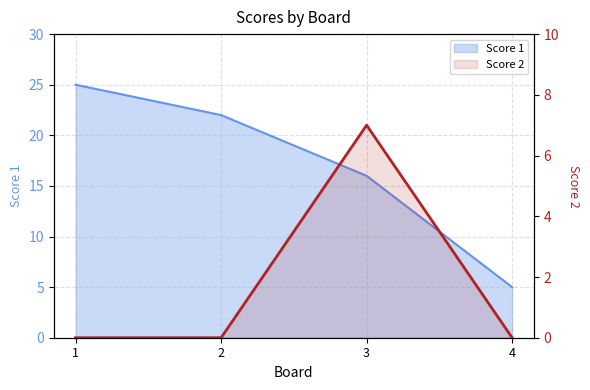

Which category has the lowest value across all series?

1